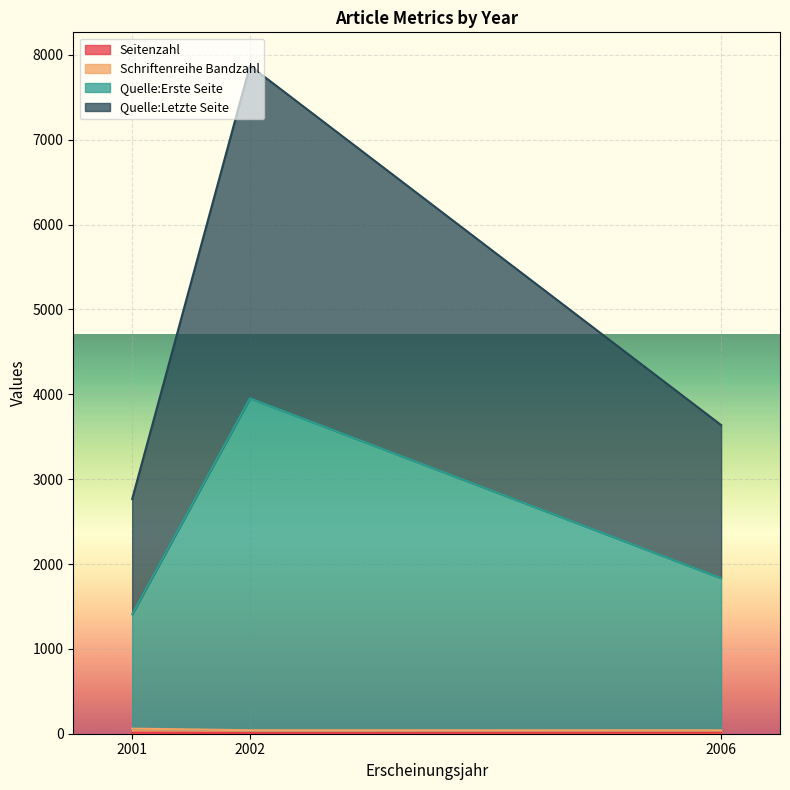

Which has a higher value, 2002 or 2006?

2006